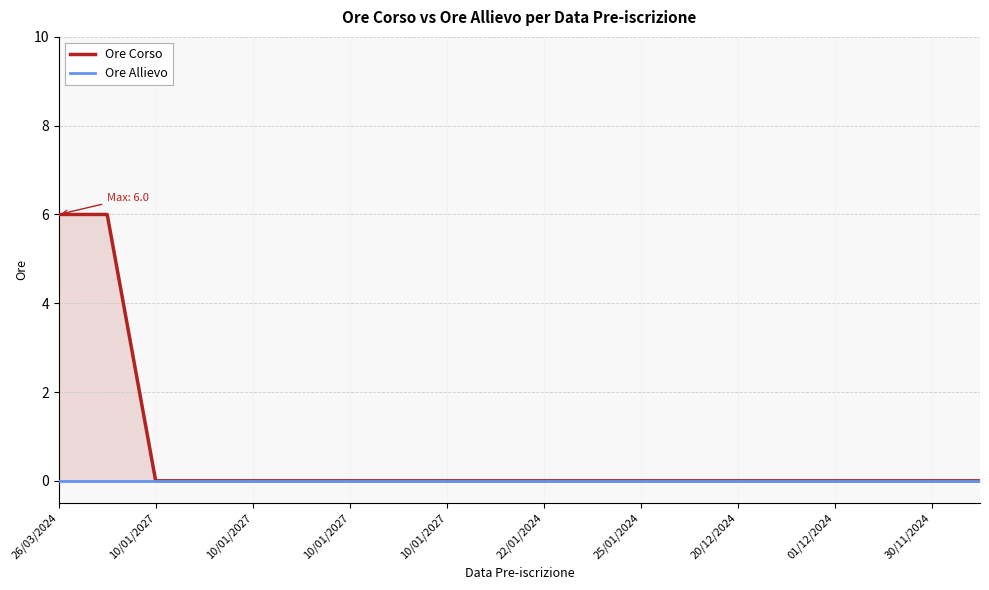

Rank the series at 13 from highest to lowest value.

Ore Corso, Ore Allievo